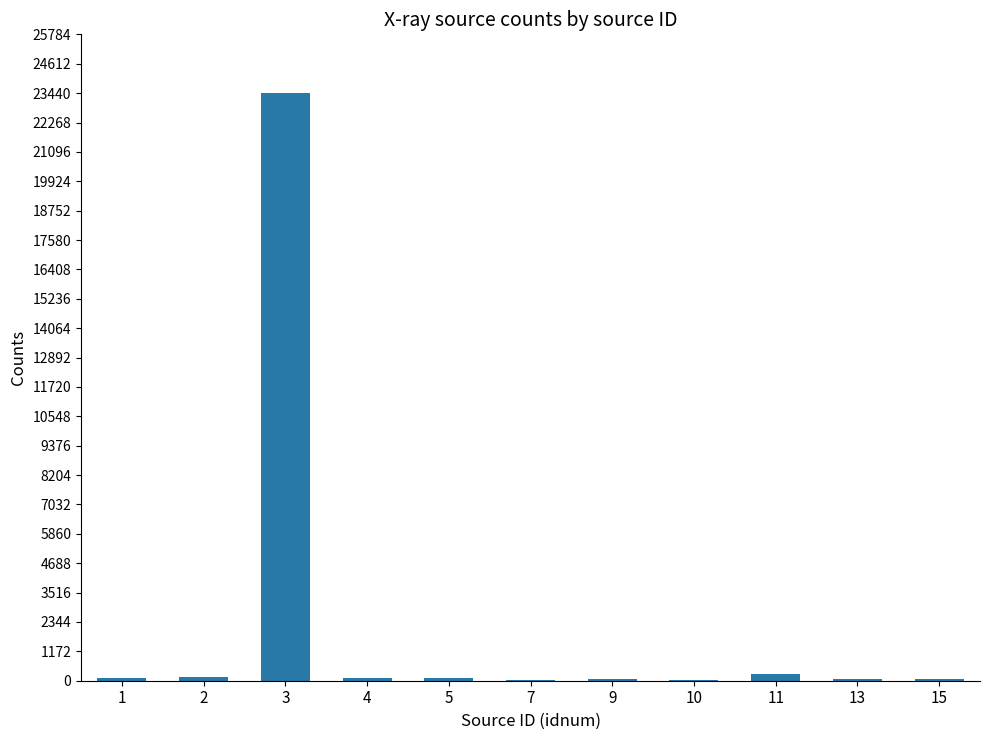

What is the maximum value shown in the chart?

23445.9